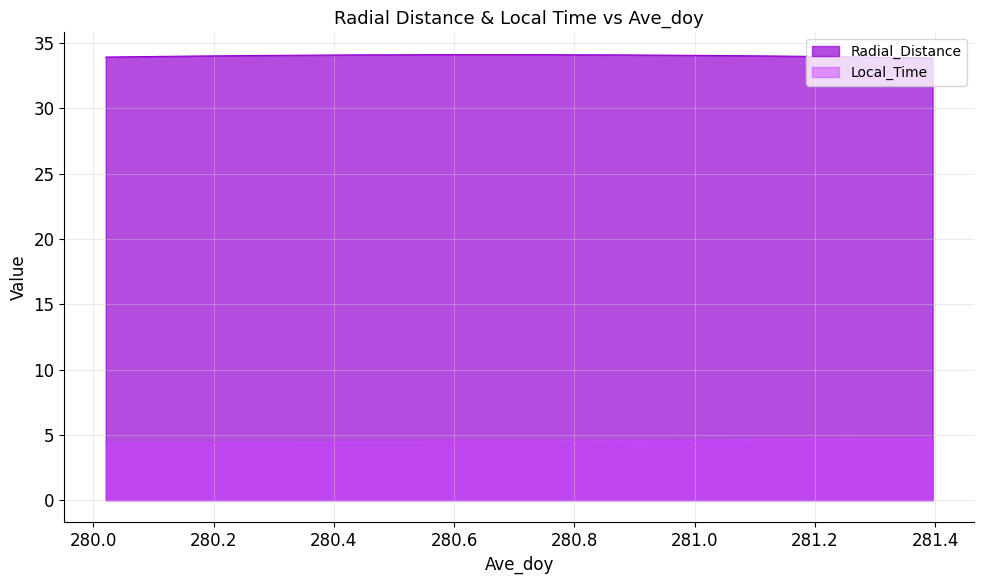

What is the total value across all series at 280.4375?

38.5